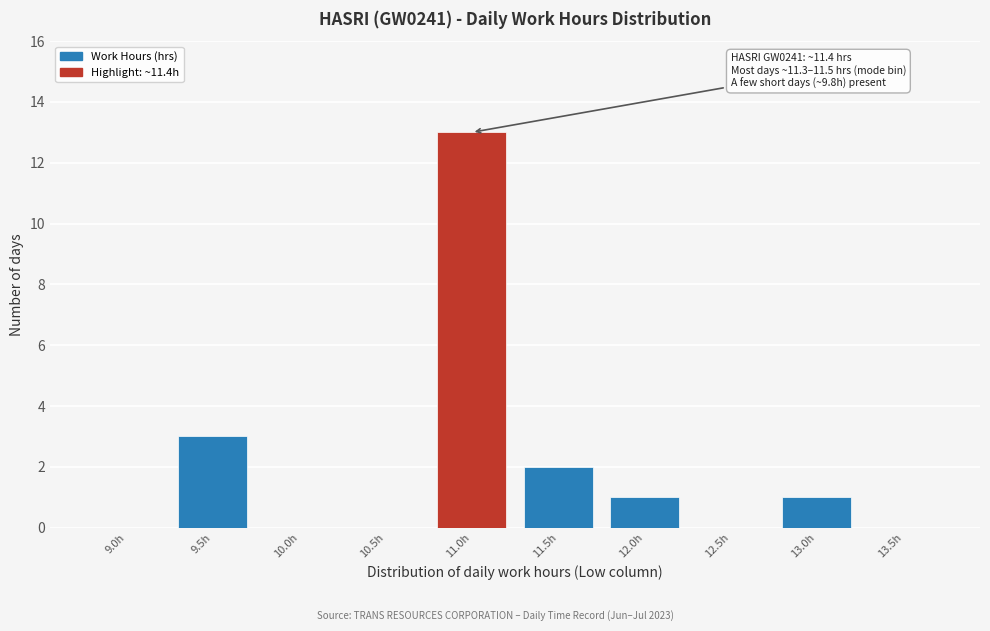

Reading right to left, transcribe all the data shown in this chart.

13.5h=0	13.0h=1	12.5h=0	12.0h=1	11.5h=2	11.0h=13	10.5h=0	10.0h=0	9.5h=3	9.0h=0